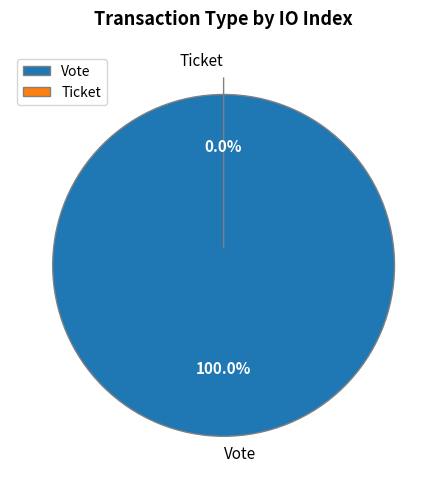

The Ticket slice represents 1% of the pie. True or false?

False